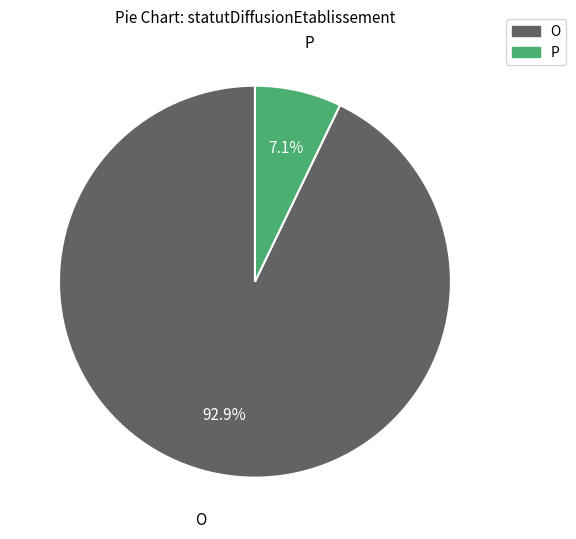

Is there any slice that represents more than half of the pie?

Yes